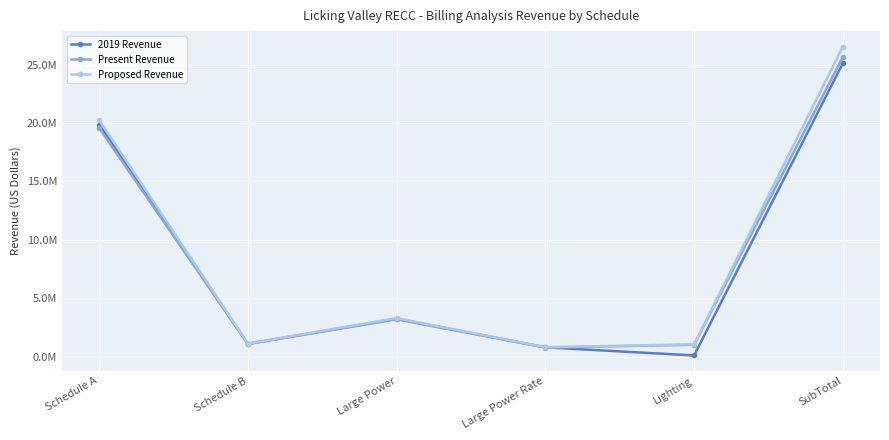

Is this an area chart (filled region under the line)?

No